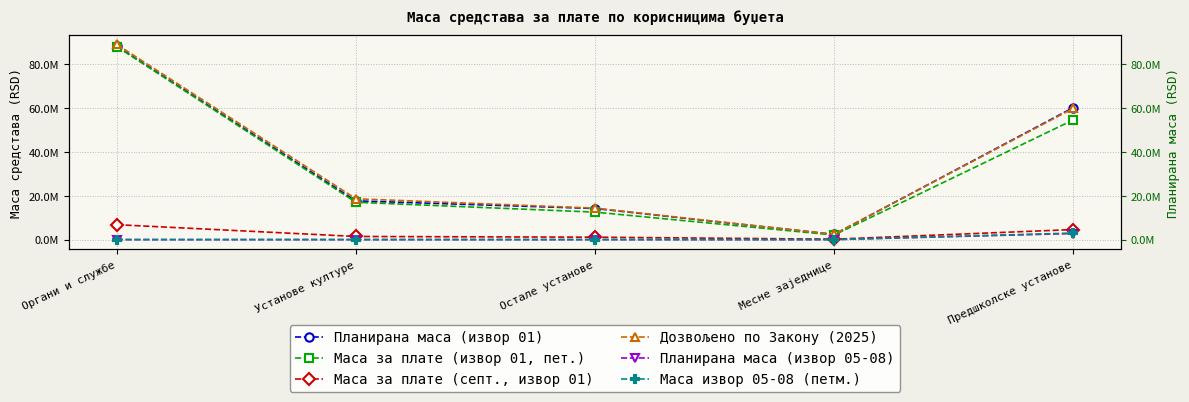

What is the sum of the Маса за плате (септ., извор 01) values at Остале установе and Месне заједнице?

1277403.2